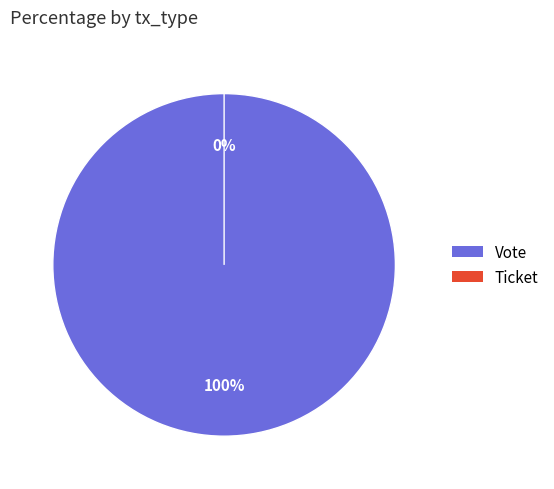

To the nearest percent, what is the combined percentage of Ticket and Vote?

100%